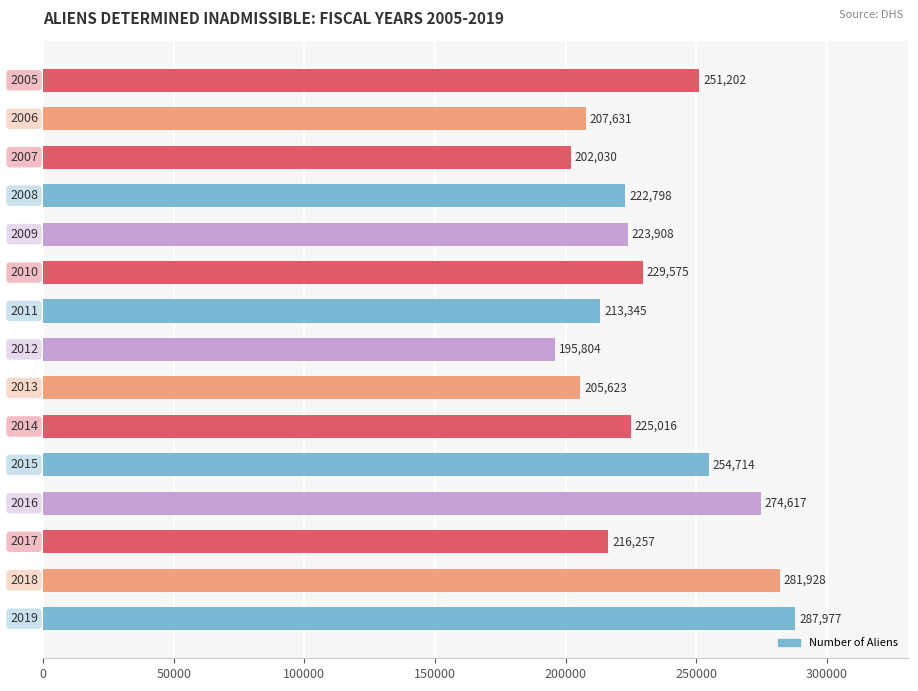

What is the difference between the maximum and minimum values?

92173